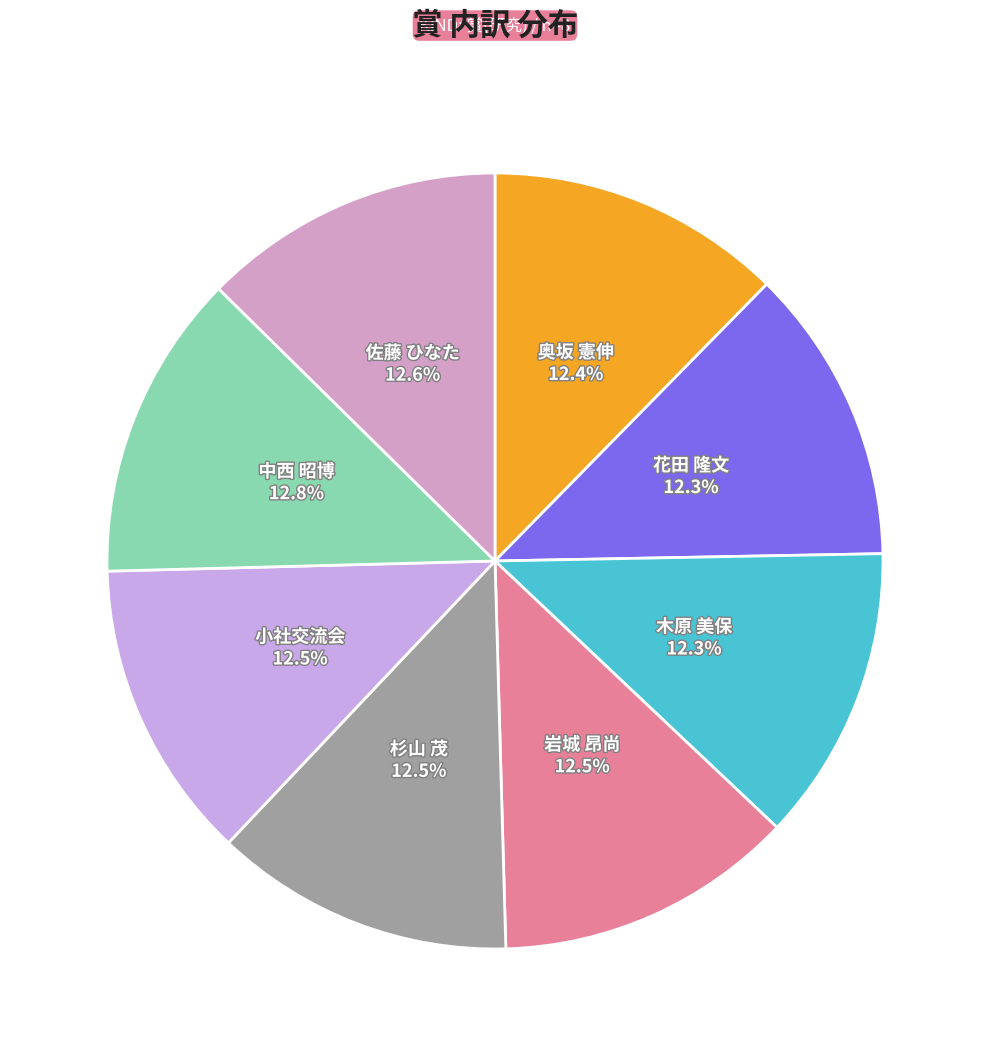

How many segments does this pie chart have?

8